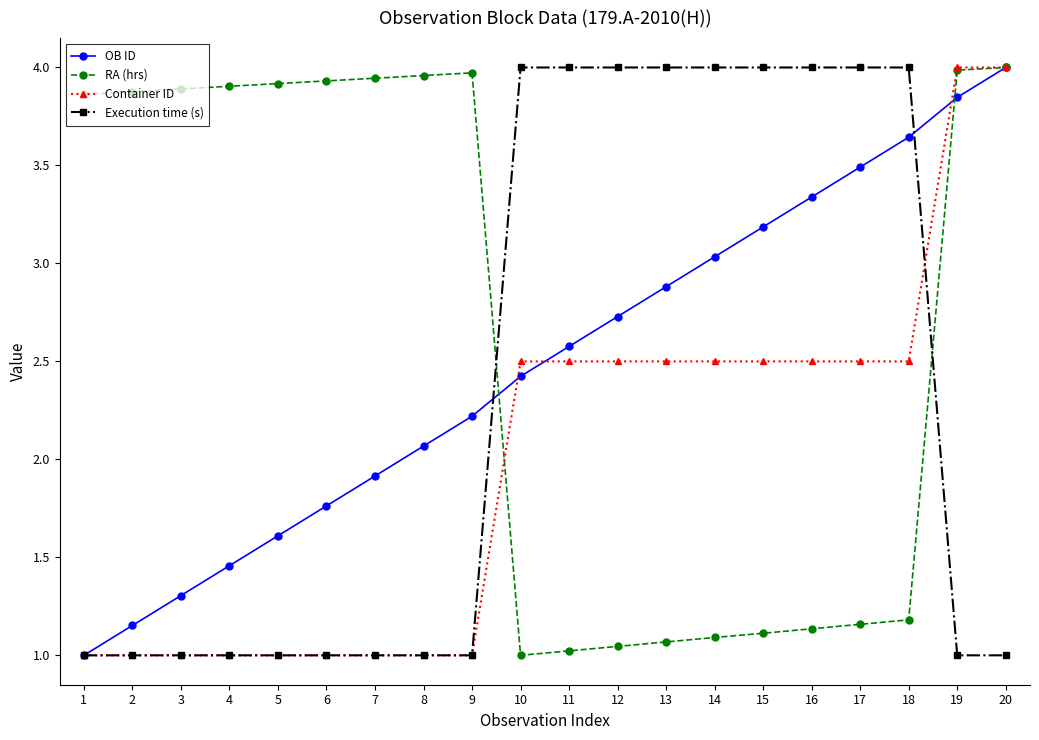

How many lines are shown in the chart?

4